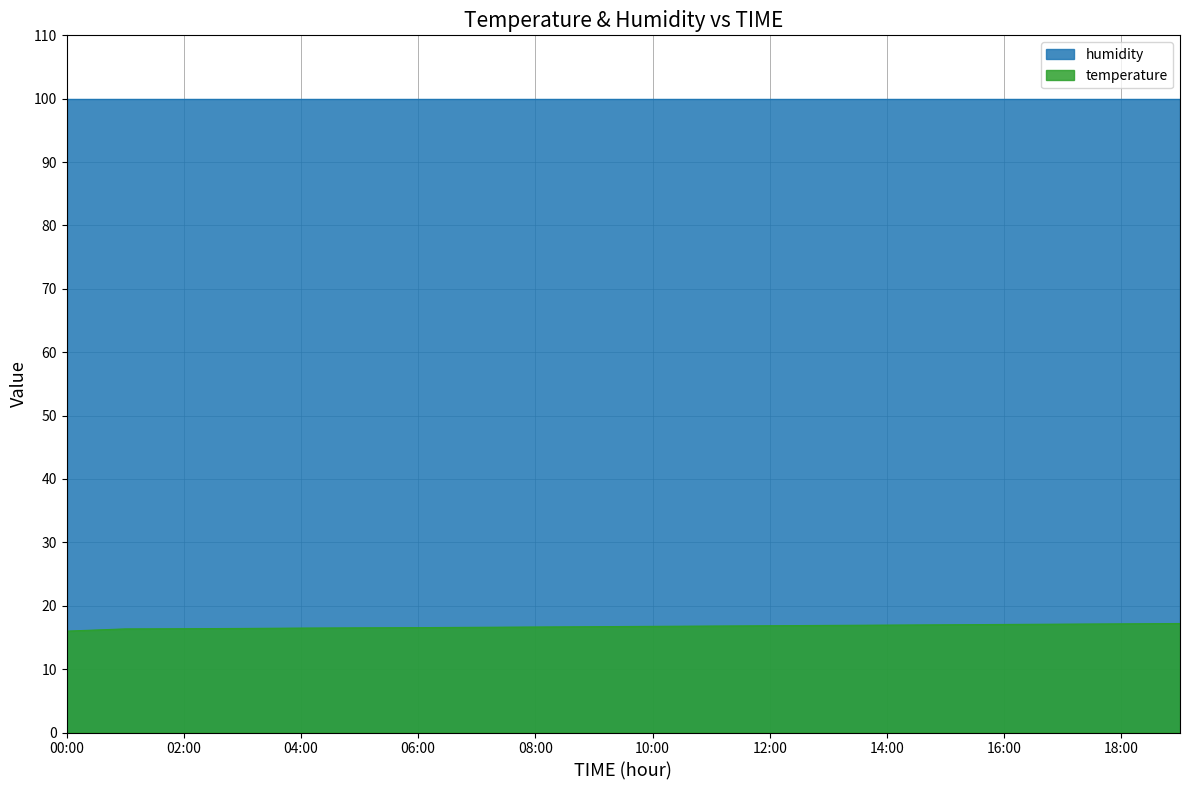

Rank the categories by value from highest to lowest.

19:00, 18:00, 17:00, 16:00, 15:00, 14:00, 13:00, 12:00, 11:00, 10:00, 09:00, 08:00, 07:00, 06:00, 05:00, 04:00, 03:00, 02:00, 01:00, 00:00